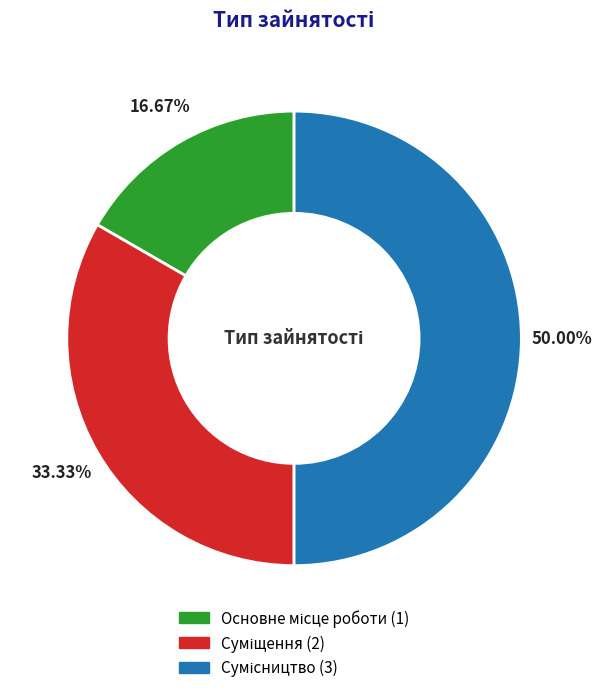

How many slices are in this pie chart?

3